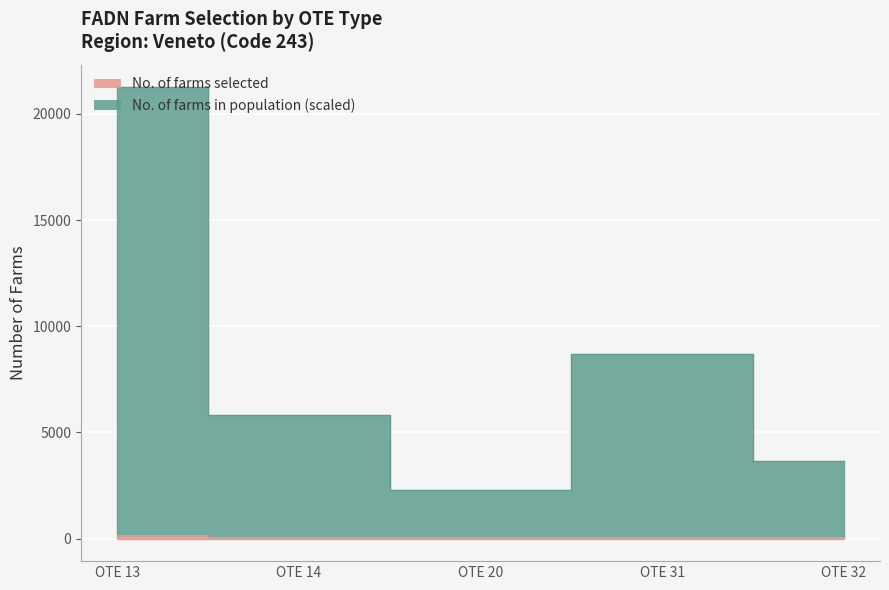

In No. of farms in population (scaled), how many points are lower than both neighbors (excluding endpoints)?

1